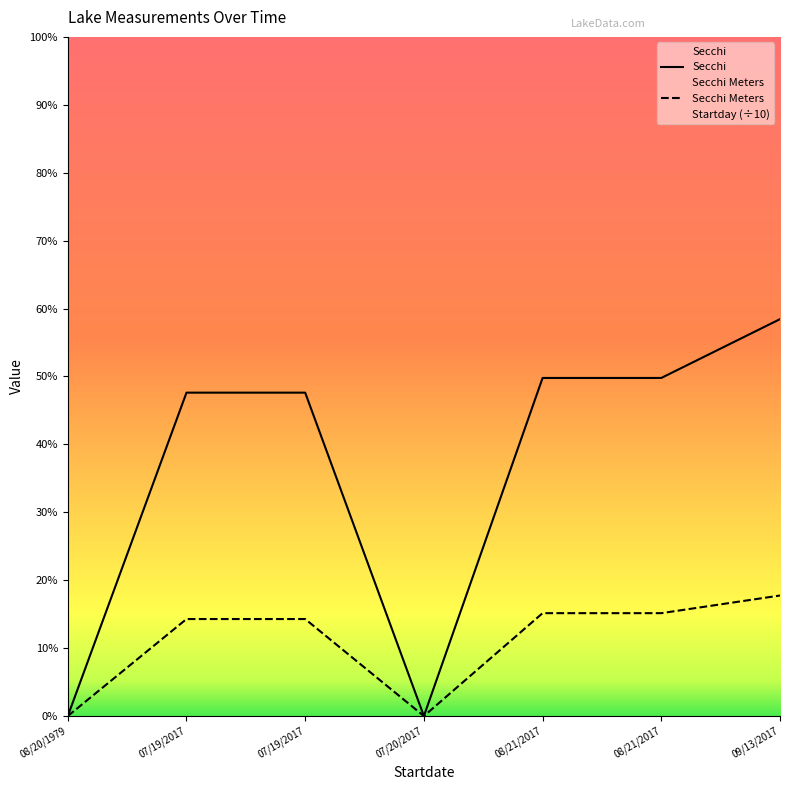

The Secchi Meters series shows 1.2 at 09/13/2017. True or false?

False